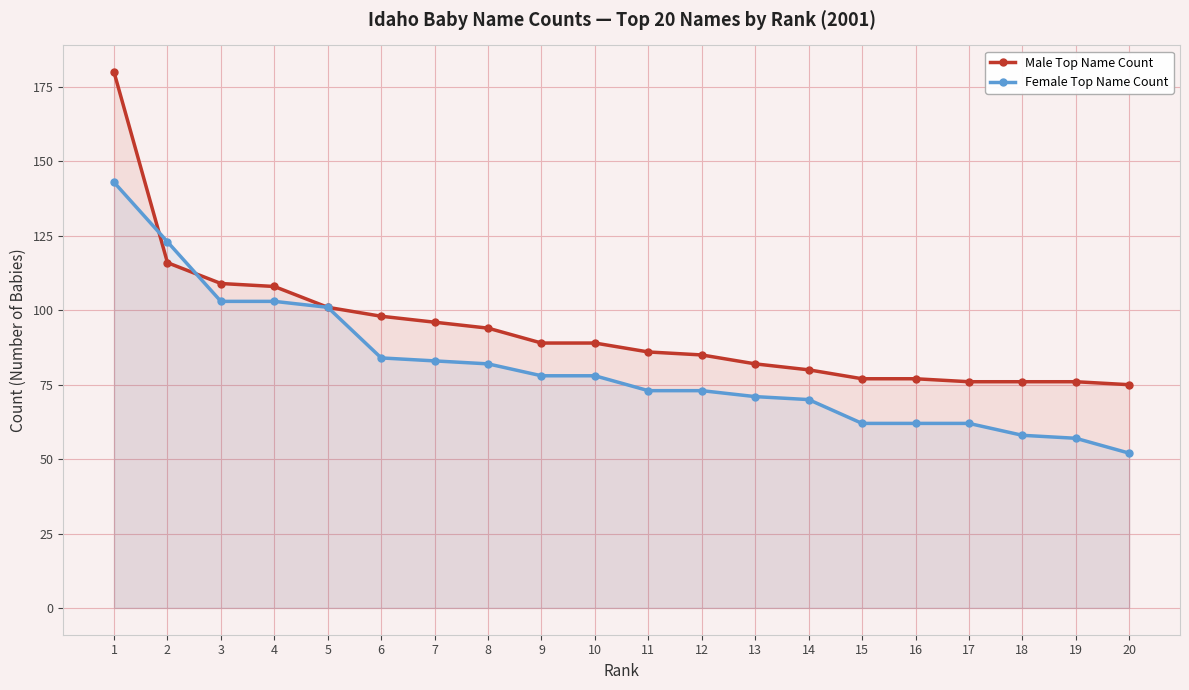

Where does the Female Top Name Count series first go above 78?

1